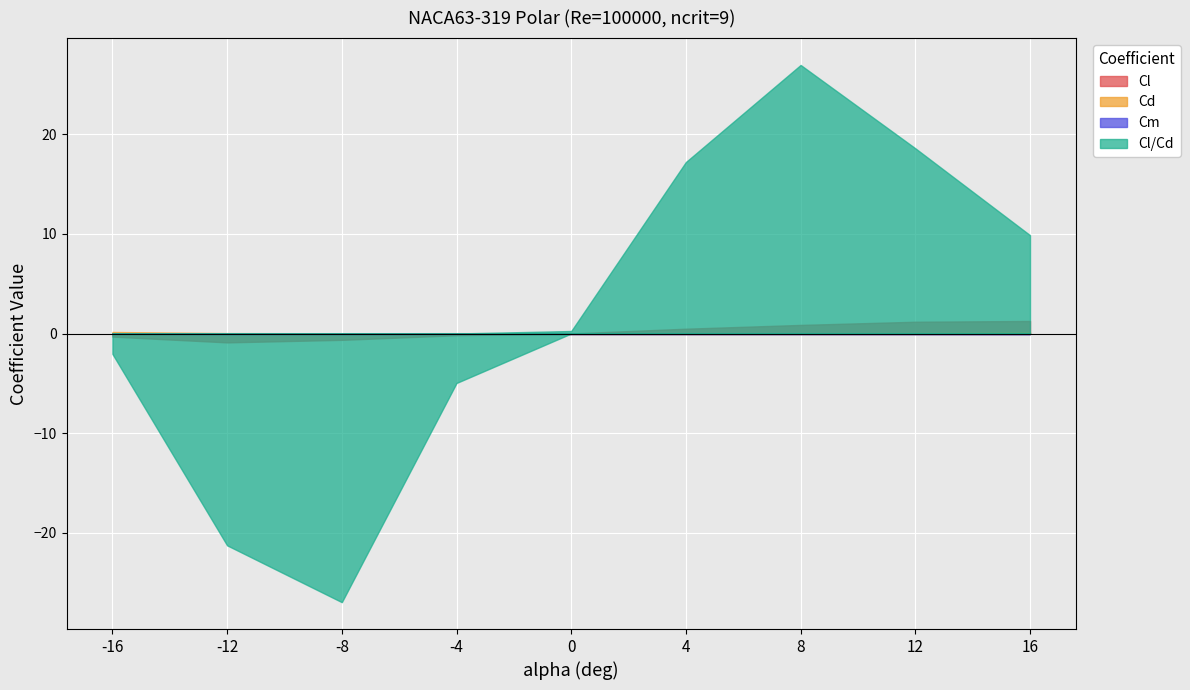

Where is the first local minimum for Cd?

-8